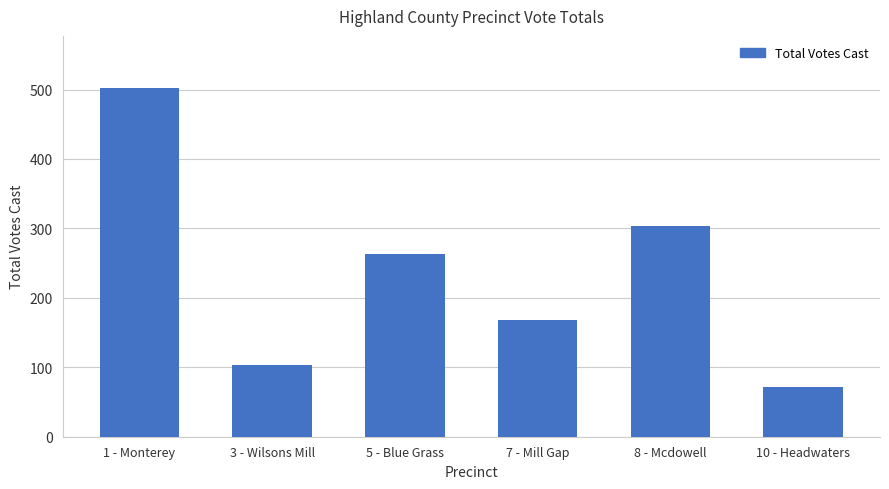

What is the difference between the maximum and minimum values?

431